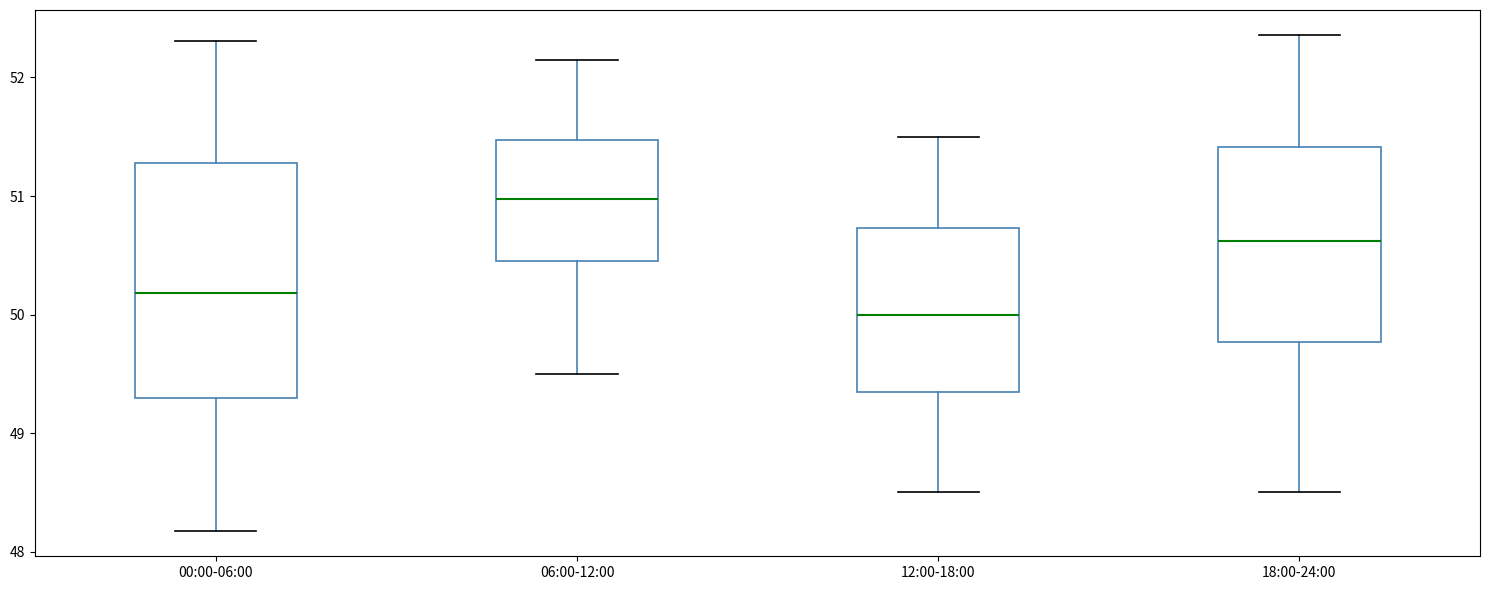

Reading left to right, transcribe this box plot: for each box, give where its median line is, the range the box spans, and where its two whiskers end, as read against the y-axis. The values are not printed on the chart, so give them approximately, as read against the axis.

00:00-06:00: median 50.2, box 49.3 to 51.3, whiskers 48.2 to 52.3
06:00-12:00: median 51.0, box 50.5 to 51.5, whiskers 49.5 to 52.2
12:00-18:00: median 50.0, box 49.4 to 50.7, whiskers 48.5 to 51.5
18:00-24:00: median 50.6, box 49.8 to 51.4, whiskers 48.5 to 52.4